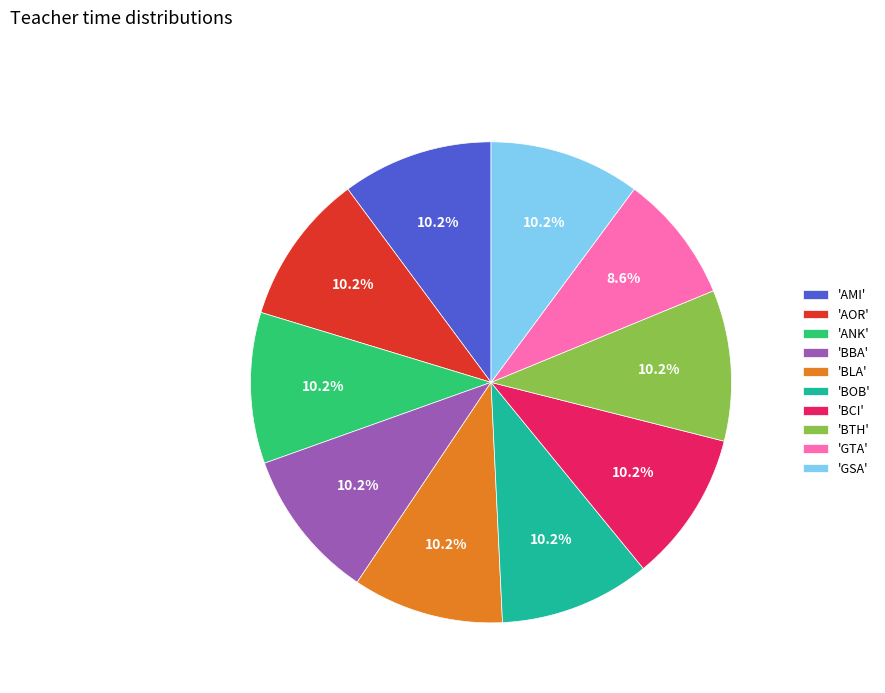

How many segments does this pie chart have?

10